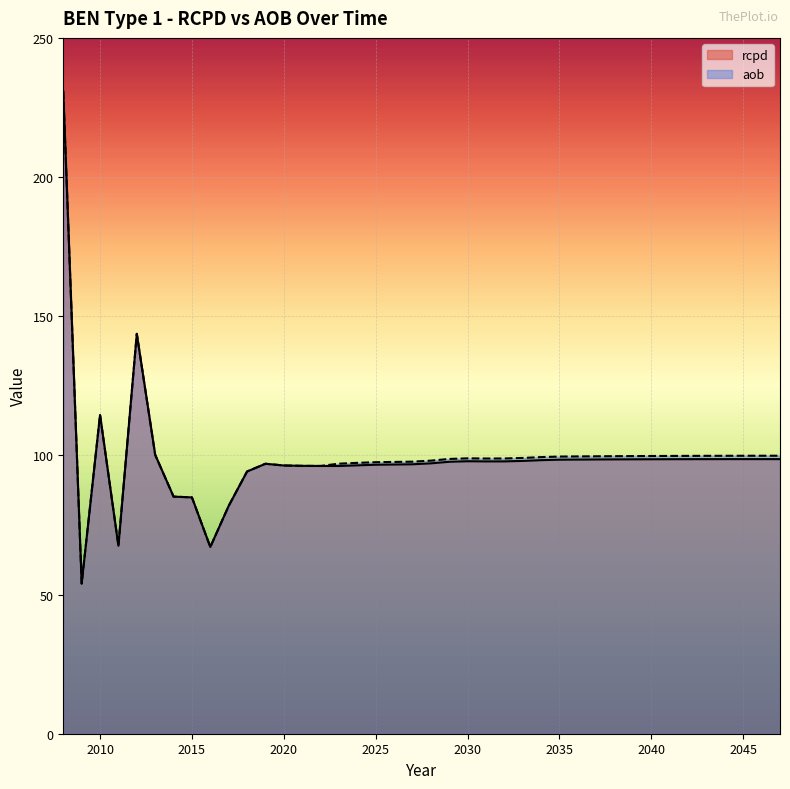

At which category does rcpd reach its first local valley?

2009